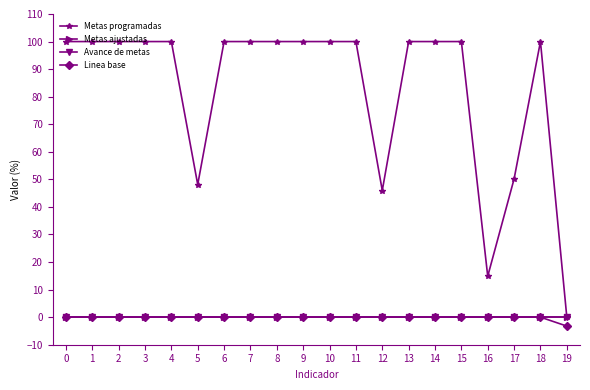

Reading left to right, transcribe all the data shown in this chart.

Metas programadas: 0=100.0	1=100.0	2=100.0	3=100.0	4=100.0	5=48.1	6=100.0	7=100.0	8=100.0	9=100.0	10=100.0	11=100.0	12=46.0	13=100.0	14=100.0	15=100.0	16=14.9	17=50.2	18=100.0	19=0.0
Metas ajustadas: 0=0.0	1=0.0	2=0.0	3=0.0	4=0.0	5=0.0	6=0.0	7=0.0	8=0.0	9=0.0	10=0.0	11=0.0	12=0.0	13=0.0	14=0.0	15=0.0	16=0.0	17=0.0	18=0.0	19=0.0
Avance de metas: 0=0.0	1=0.0	2=0.0	3=0.0	4=0.0	5=0.0	6=0.0	7=0.0	8=0.0	9=0.0	10=0.0	11=0.0	12=0.0	13=0.0	14=0.0	15=0.0	16=0.0	17=0.0	18=0.0	19=0.0
Linea base: 0=0.0	1=0.0	2=0.0	3=0.0	4=0.0	5=0.0	6=0.0	7=0.0	8=0.0	9=0.0	10=0.0	11=0.0	12=0.0	13=0.0	14=0.0	15=0.0	16=0.0	17=0.0	18=0.0	19=-3.2